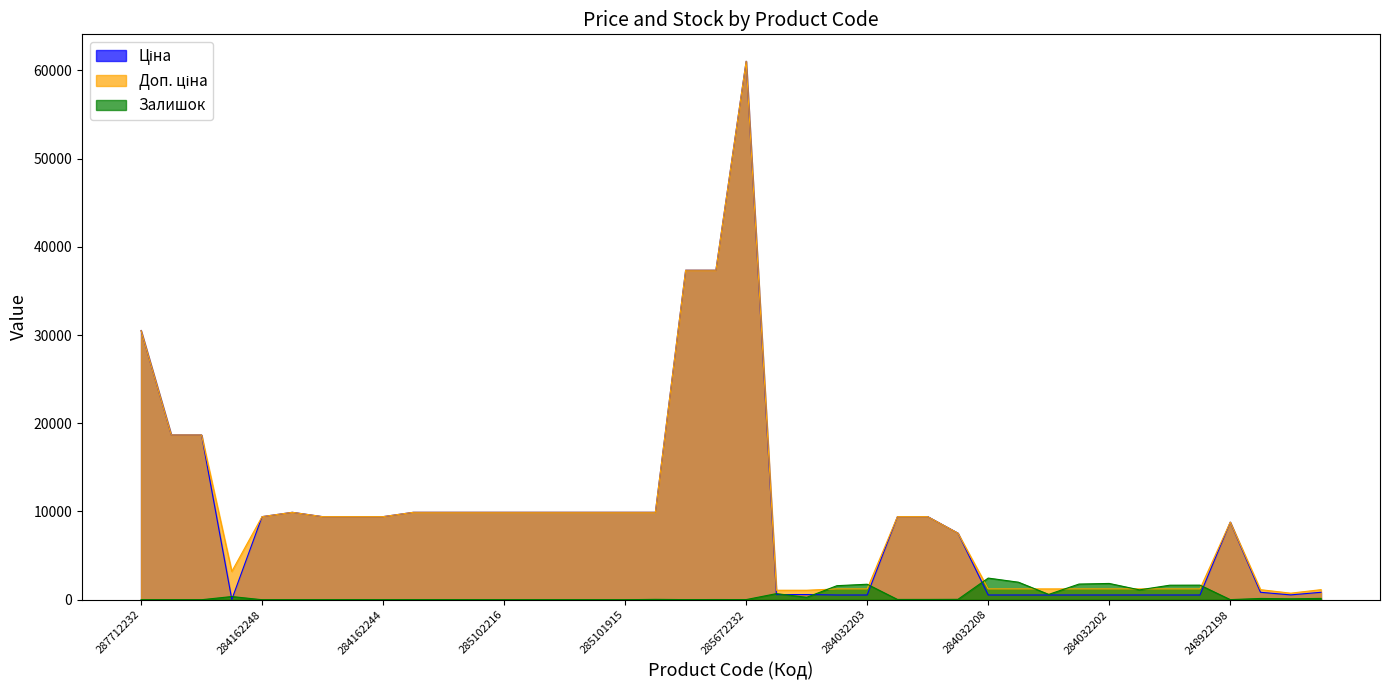

Reading left to right, what are all the values shown in this chart?

Ціна: 30512.3	18671.5	18671.5	32.0	9416.9	9908.5	9416.9	9416.9	9416.9	9908.5	9908.5	9908.5	9908.5	9908.5	9908.5	9908.5	9908.5	9908.5	37343.0	37343.0	61024.7	586.0	586.0	535.4	535.4	9416.9	9416.9	7545.9	535.4	535.4	535.4	535.4	535.4	535.4	535.4	535.4	8797.6	842.8	547.8	842.8
Доп. ціна: 30512.3	18671.5	18671.5	3205.0	9416.9	9908.5	9416.9	9416.9	9416.9	9908.5	9908.5	9908.5	9908.5	9908.5	9908.5	9908.5	9908.5	9908.5	37343.0	37343.0	61024.7	1074.5	1074.5	1227.2	1227.2	9416.9	9416.9	7545.9	1227.2	1227.2	1227.2	1227.2	1227.2	1227.2	1227.2	1227.2	8797.6	1142.1	742.0	1142.1
Залишок: 0.0	0.0	0.0	360.0	0.0	0.0	0.0	8.0	2.0	8.0	7.0	3.0	0.0	0.0	1.0	0.0	0.0	40.0	12.0	22.0	15.0	690.0	272.0	1591.0	1756.0	32.0	33.0	43.0	2453.0	1986.0	605.0	1775.0	1845.0	1118.0	1646.0	1653.0	11.0	144.0	107.0	149.0